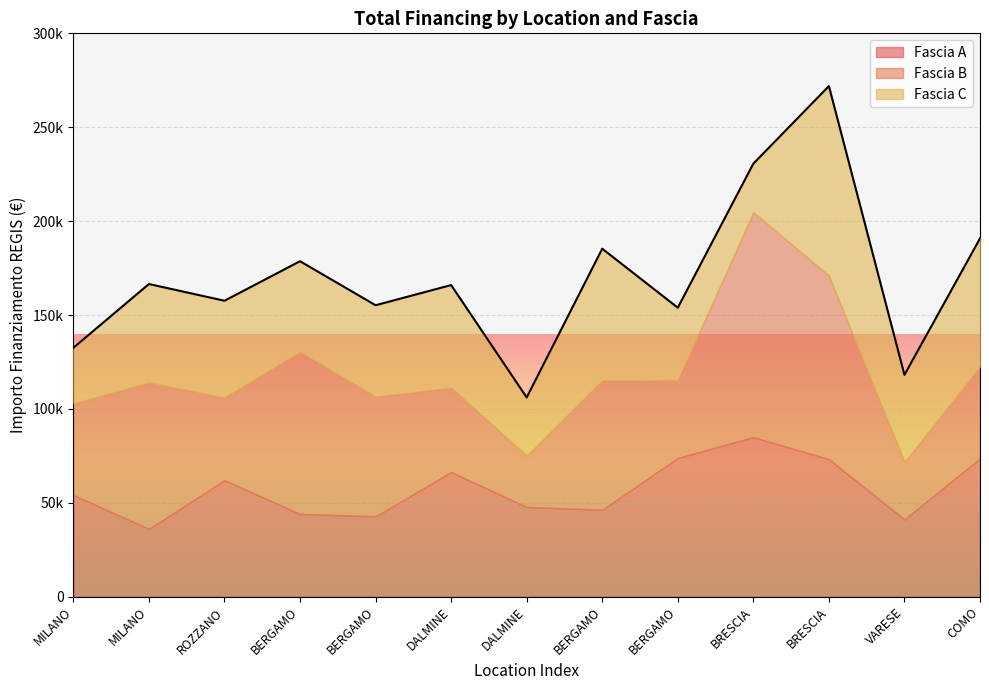

Rank the series at DALMINE from highest to lowest value.

Fascia A, Fascia C, Fascia B